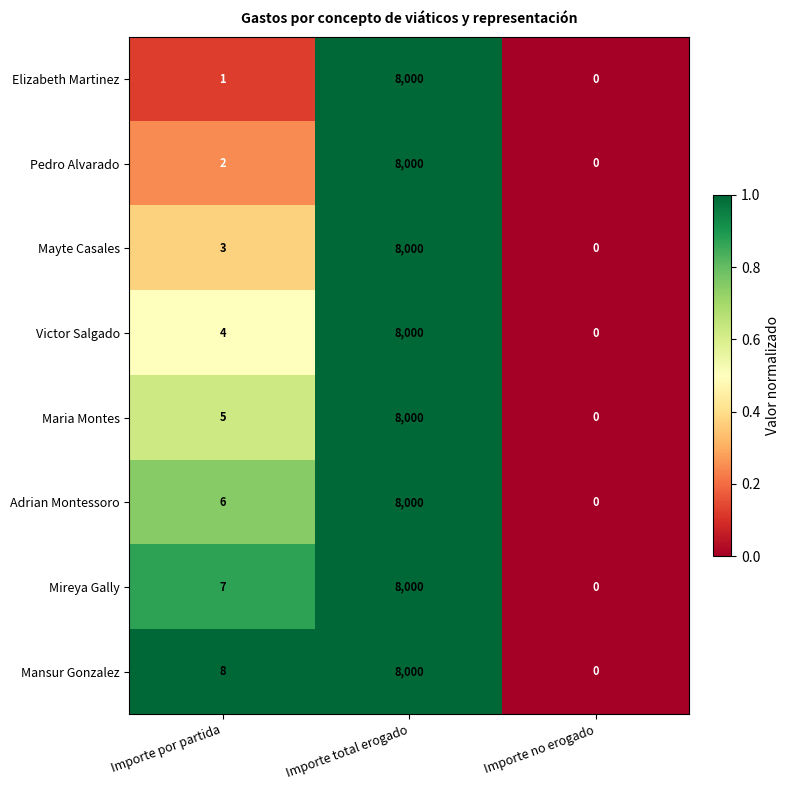

Is the value of Mansur Gonzalez at Importe total erogado greater than the value of Pedro Alvarado at Importe no erogado?

Yes